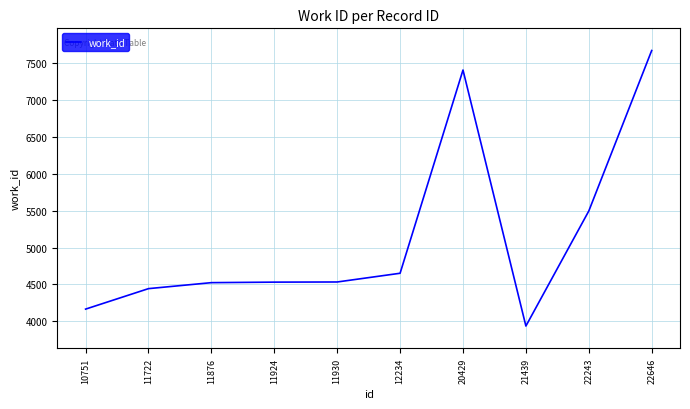

The chart shows a value of 4532 at 11924. True or false?

True